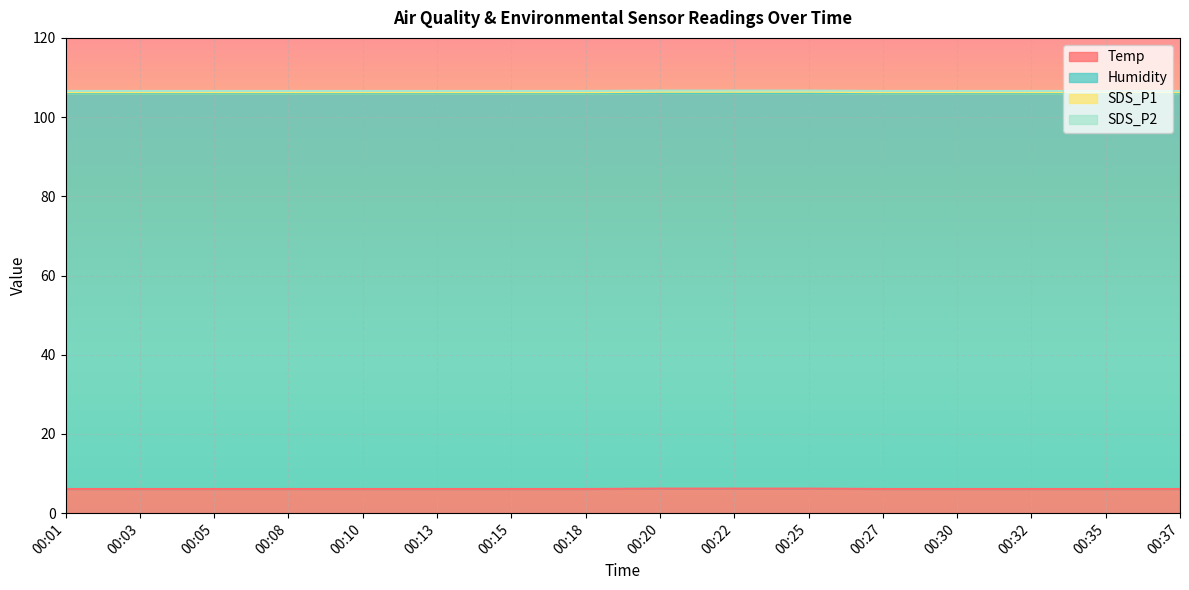

Reading left to right, transcribe all the data shown in this chart.

Temp: 00:01=6.1	00:03=6.1	00:05=6.1	00:08=6.1	00:10=6.1	00:13=6.1	00:15=6.1	00:18=6.1	00:20=6.2	00:22=6.2	00:25=6.2	00:27=6.1	00:30=6.1	00:32=6.1	00:35=6.1	00:37=6.1
Humidity: 00:01=99.9	00:03=99.9	00:05=99.9	00:08=99.9	00:10=99.9	00:13=99.9	00:15=99.9	00:18=99.9	00:20=99.9	00:22=99.9	00:25=99.9	00:27=99.9	00:30=99.9	00:32=99.9	00:35=99.9	00:37=99.9
SDS_P1: 00:01=0.3	00:03=0.3	00:05=0.3	00:08=0.3	00:10=0.3	00:13=0.3	00:15=0.3	00:18=0.3	00:20=0.3	00:22=0.3	00:25=0.3	00:27=0.3	00:30=0.3	00:32=0.3	00:35=0.3	00:37=0.3
SDS_P2: 00:01=0.3	00:03=0.3	00:05=0.3	00:08=0.3	00:10=0.3	00:13=0.3	00:15=0.3	00:18=0.3	00:20=0.3	00:22=0.3	00:25=0.3	00:27=0.3	00:30=0.3	00:32=0.3	00:35=0.3	00:37=0.3